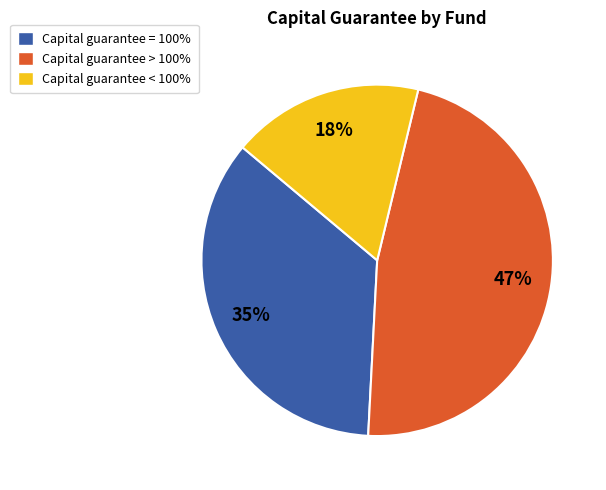

Which category has the smallest portion of the pie?

Capital guarantee < 100%